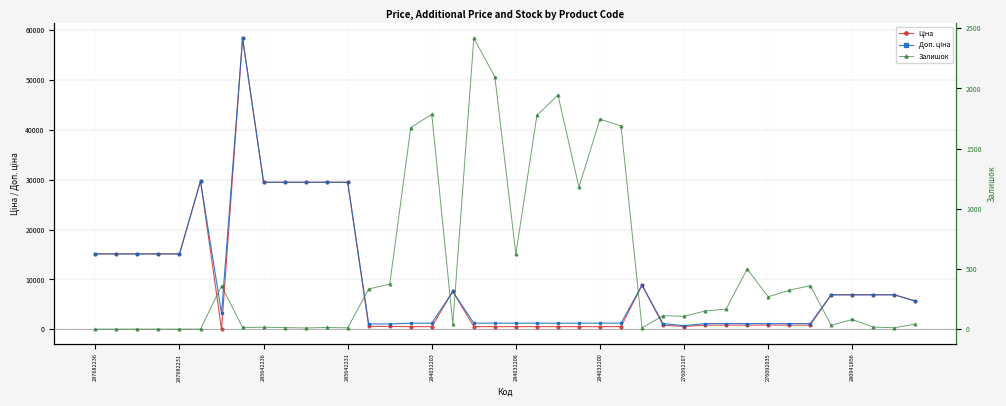

What is the spread (max minus min) of values at 14?

707.7